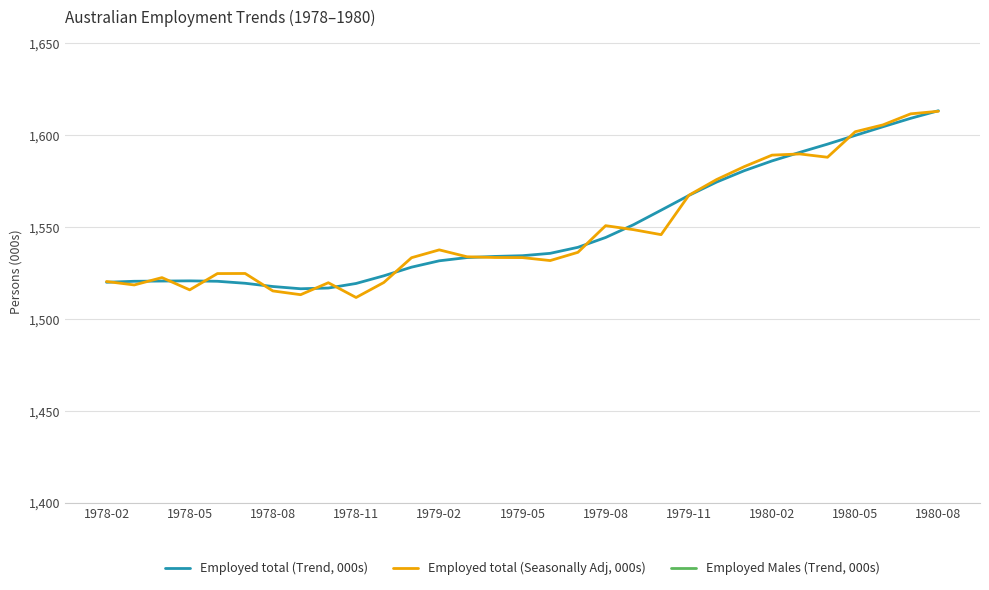

What is the sum of the Employed Males (Trend, 000s) values at 26 and 1979-05?

1718.3